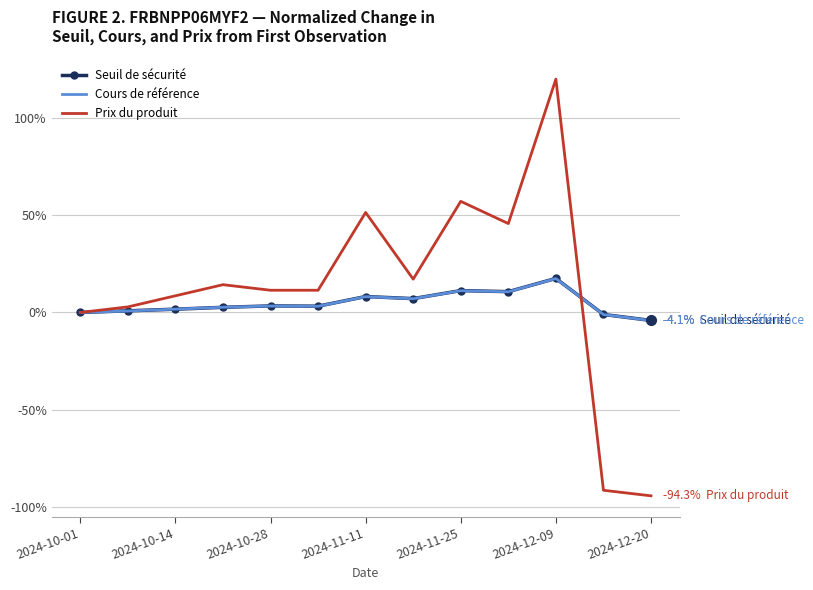

Which series has the largest range (max minus min)?

Prix du produit